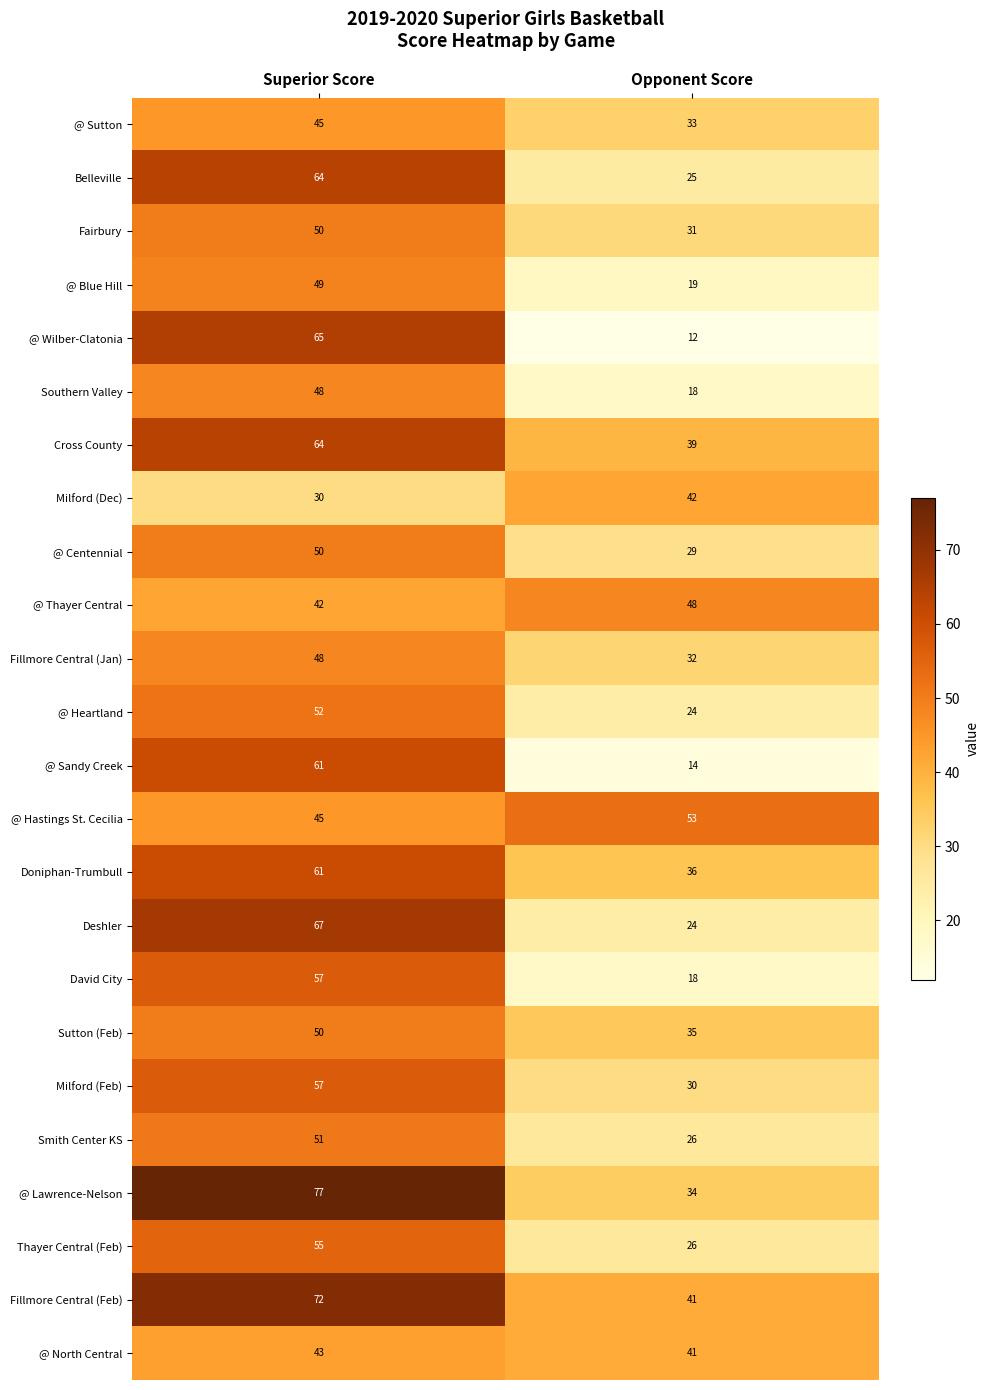

List the labels in order of Milford (Dec) value, largest first.

Opponent Score, Superior Score